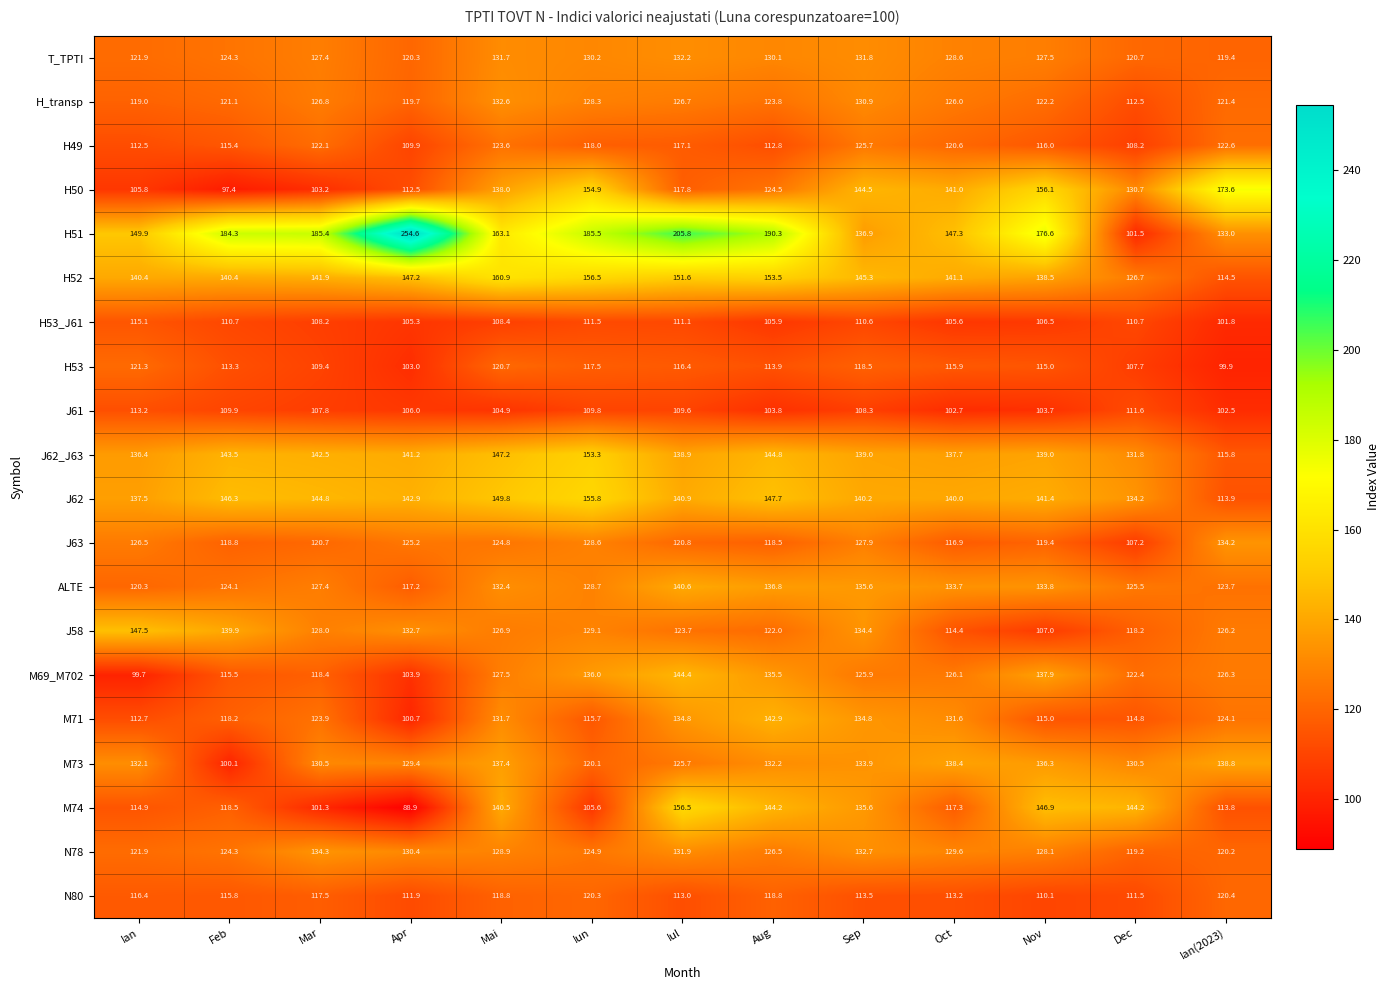

What is the smallest value displayed?

88.9